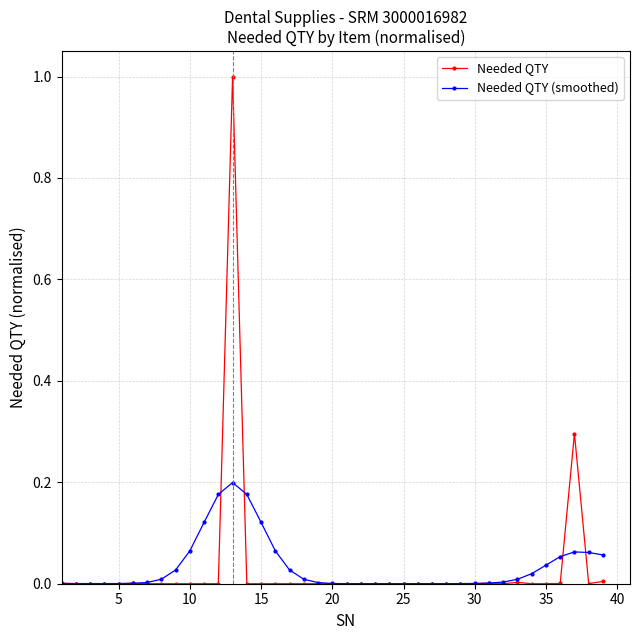

Rank the series by their maximum value, from highest to lowest.

Needed QTY, Needed QTY (smoothed)